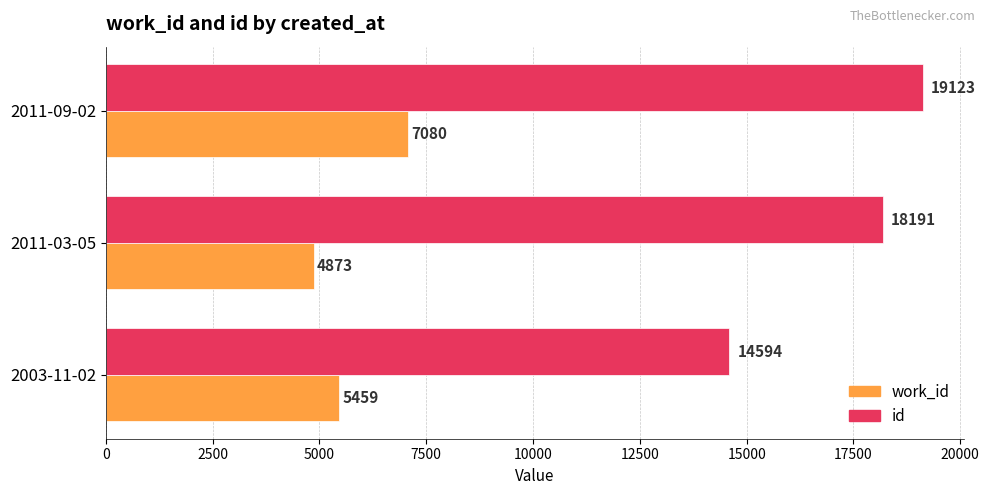

At which category is the sum across all series the highest?

2011-09-02